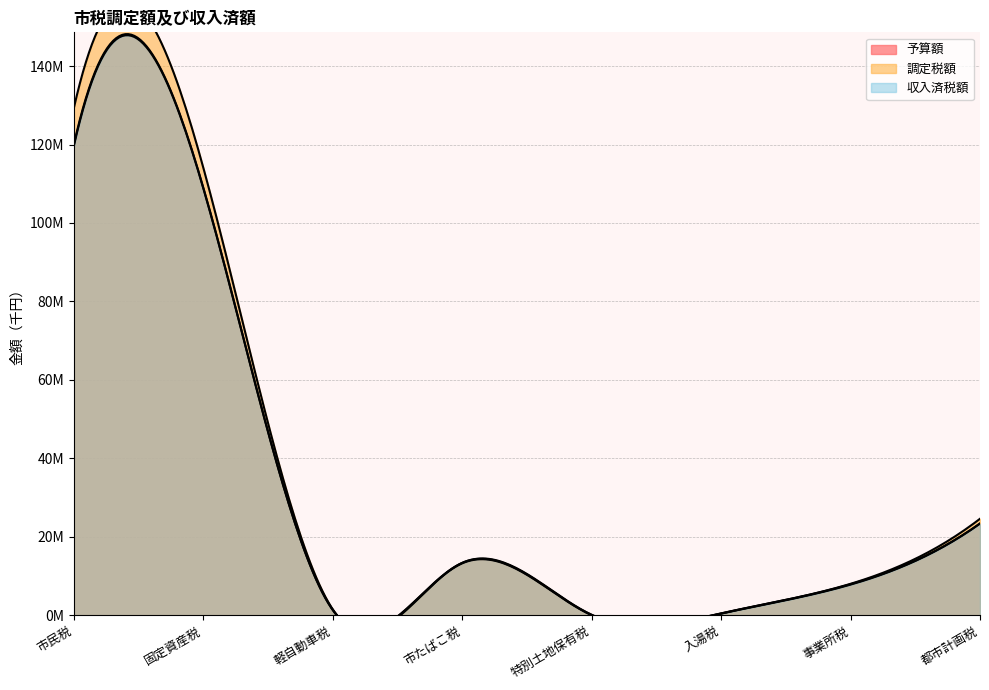

Between 特別土地保有税 and 固定資産税, which is larger?

固定資産税